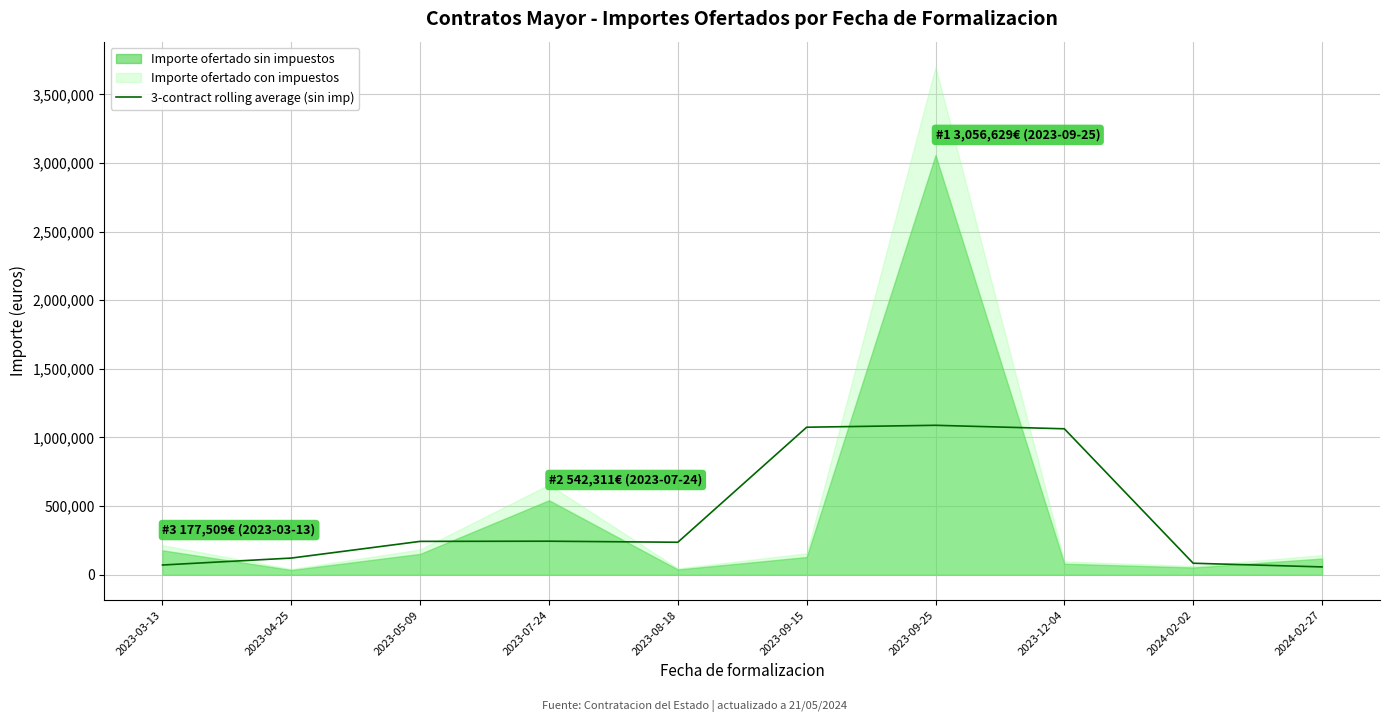

The value of 3-contract rolling average (sin imp) at 2023-12-04 is 1063058.2. True or false?

True